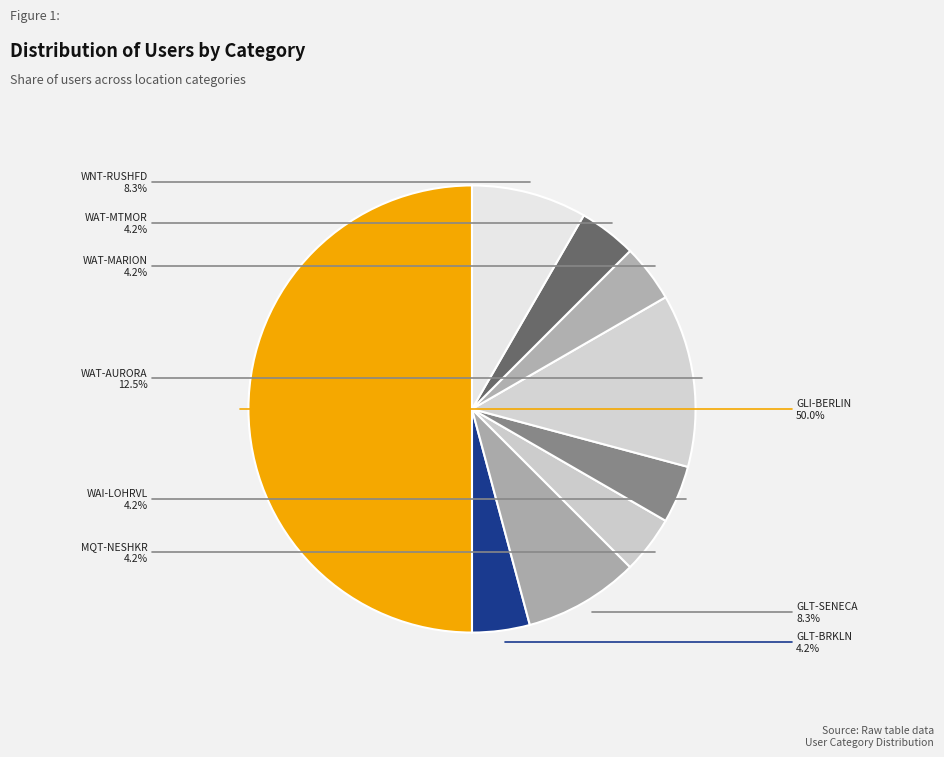

Does GLT-BRKLN account for over 50% of the chart?

No